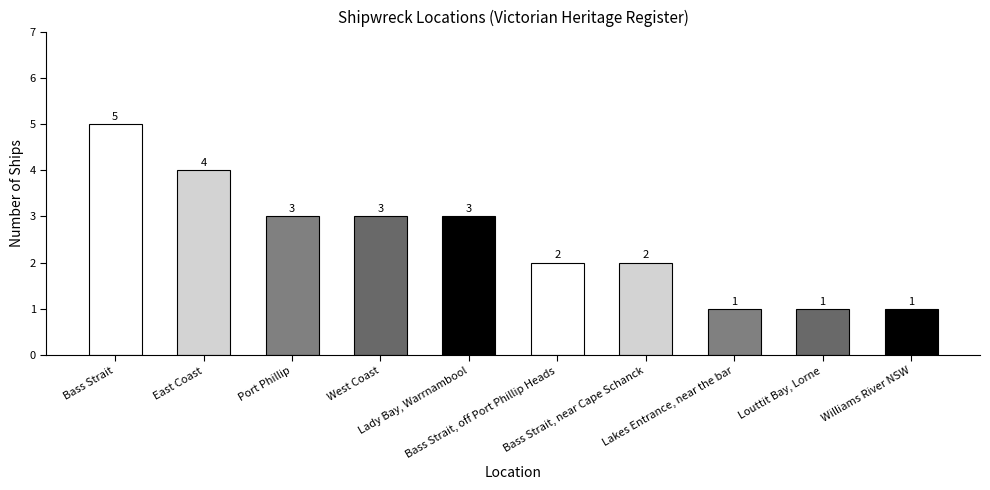

What is the greatest value displayed?

5